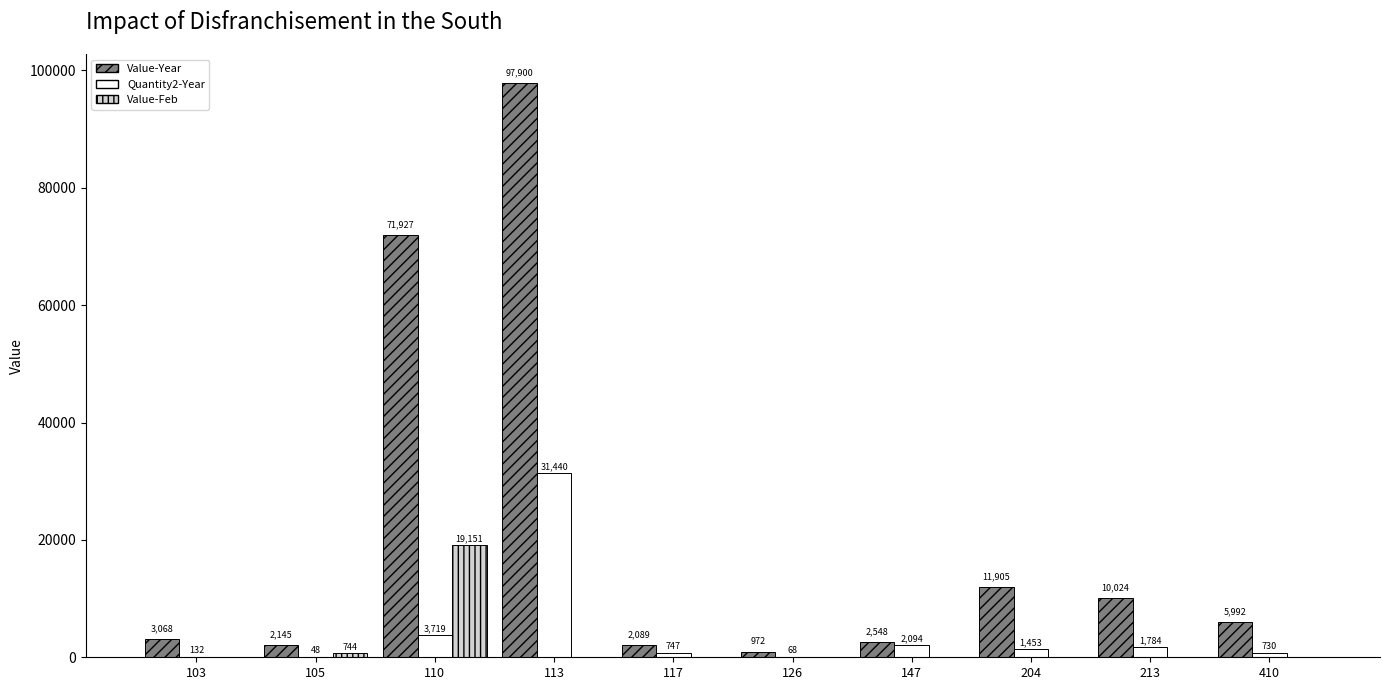

True or false: Quantity2-Year has a value of 1453 at 204.

True